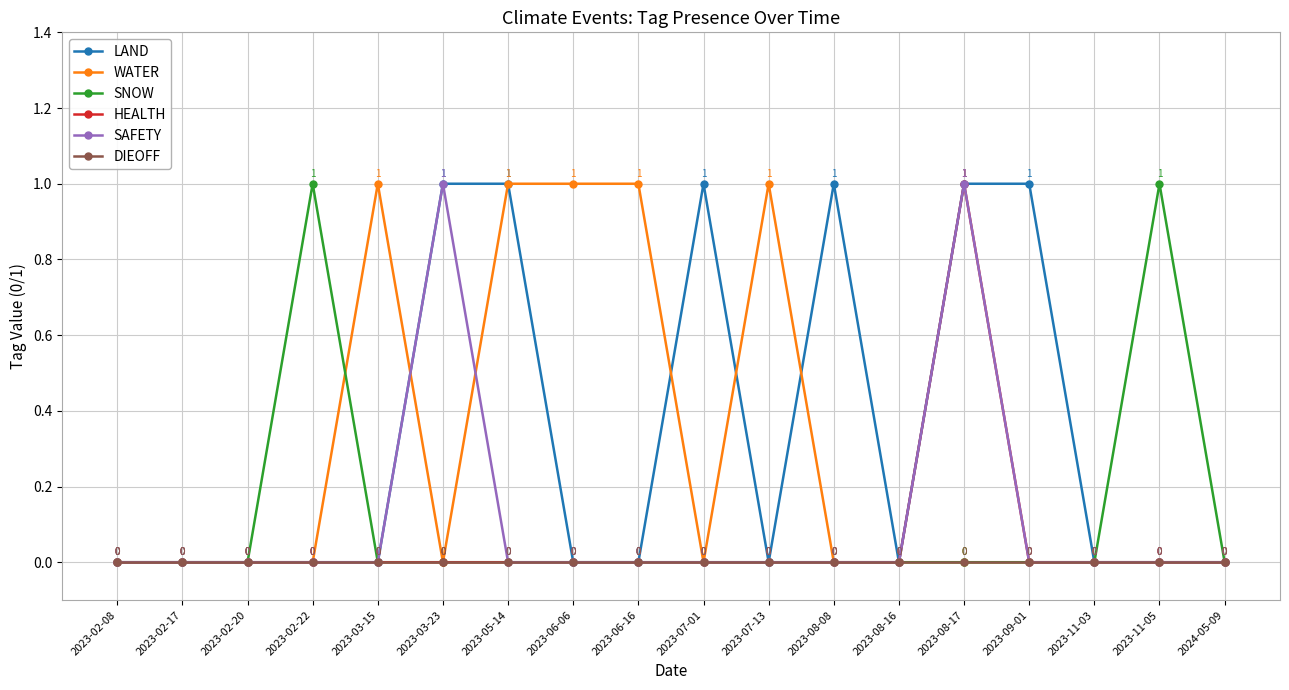

At which category is the sum across all series the highest?

2023-08-17